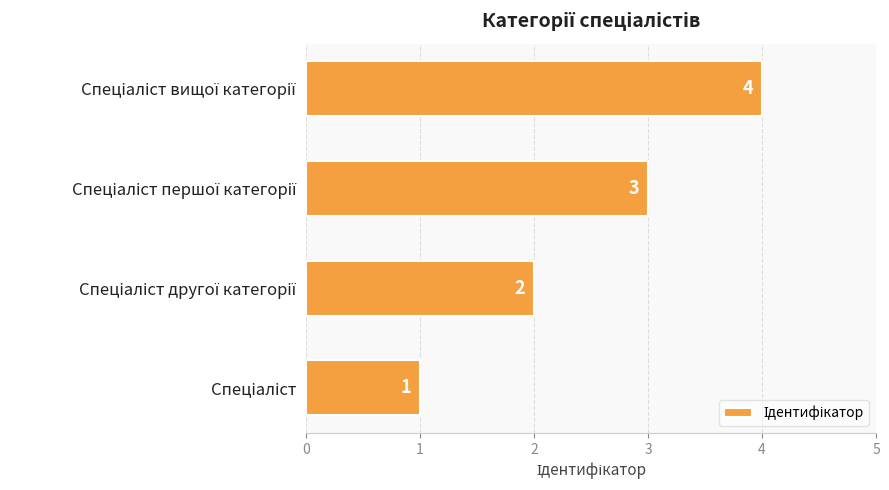

Does the chart contain stacked bars?

No